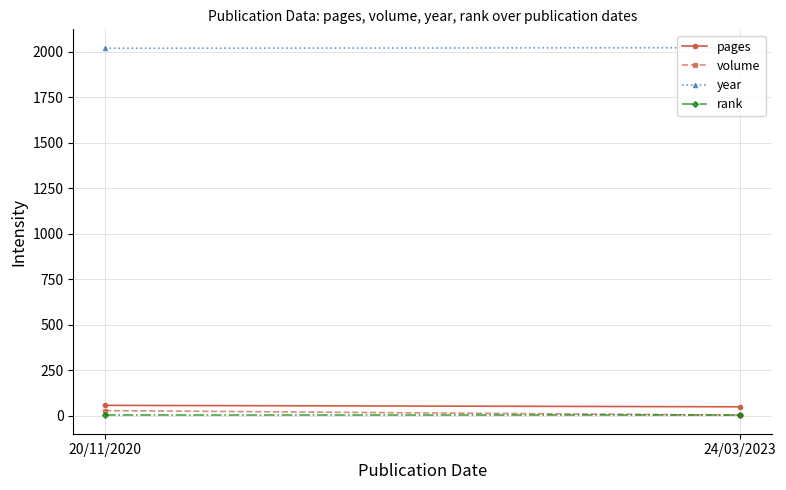

What value does the year series have at 20/11/2020?

2020